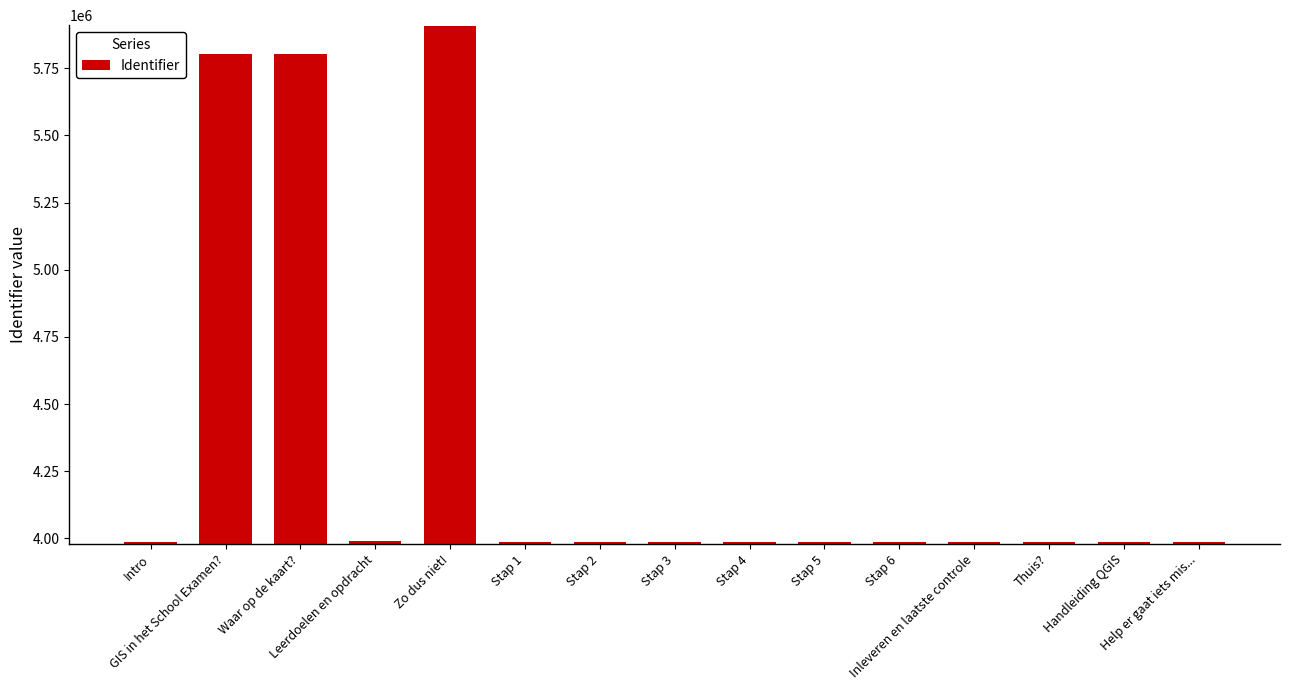

What is the change in value from Waar op de kaart? to Stap 3?

-1815255